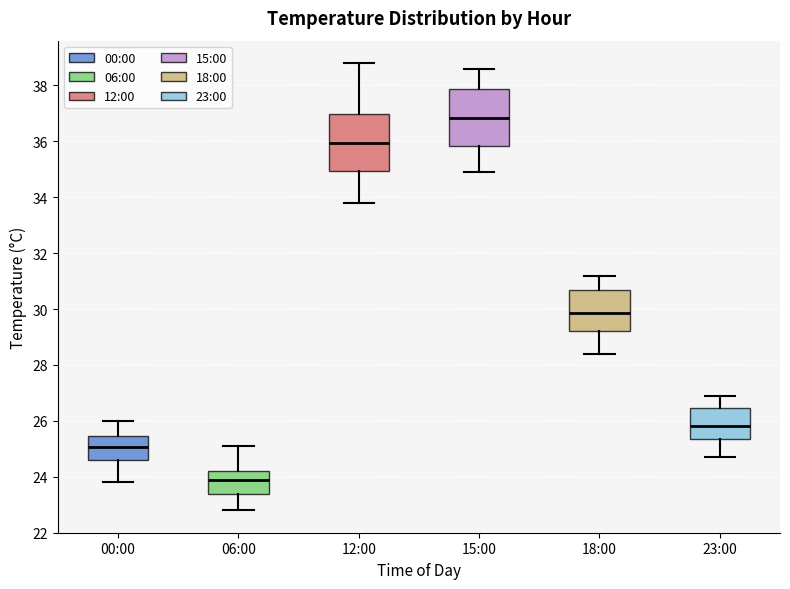

Which box's median line is the lowest?

06:00